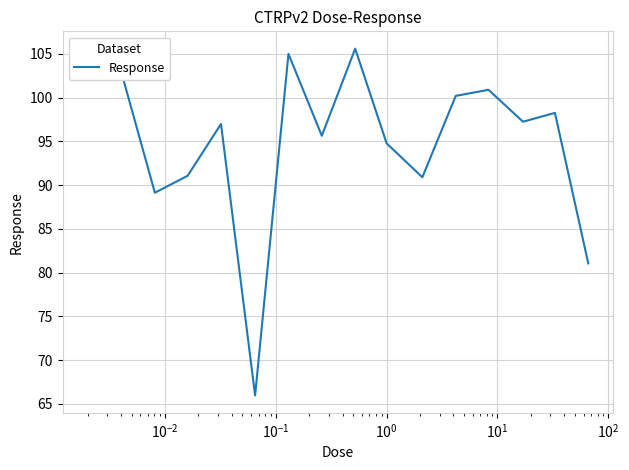

What is the minimum value shown in the chart?

66.0